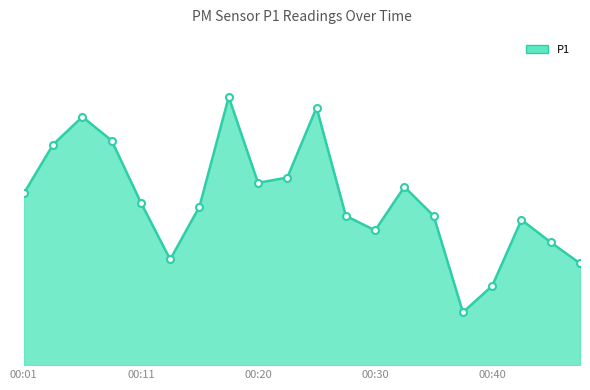

What is the smallest value displayed?

0.4